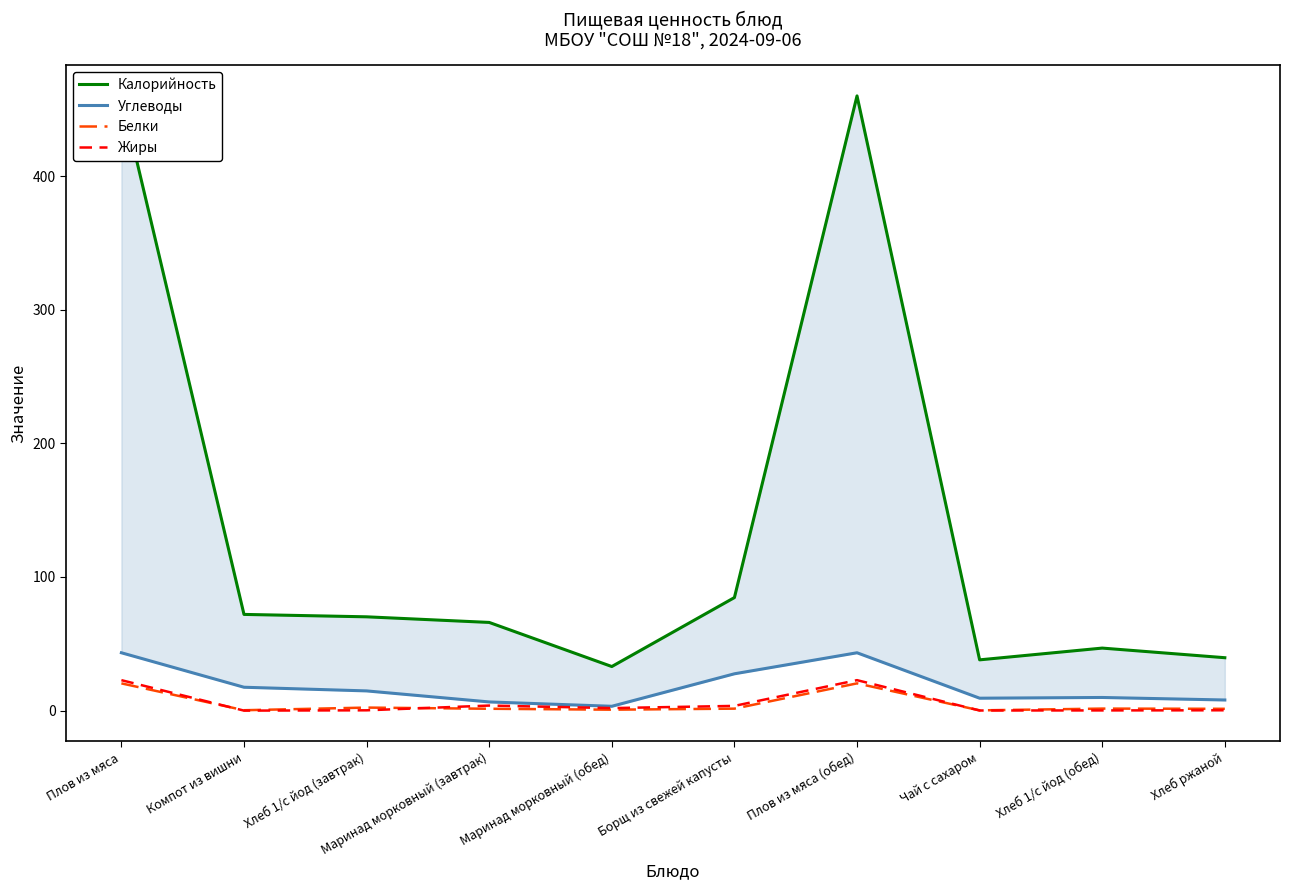

Which series changed the most between Компот из вишни and Чай с сахаром?

Калорийность